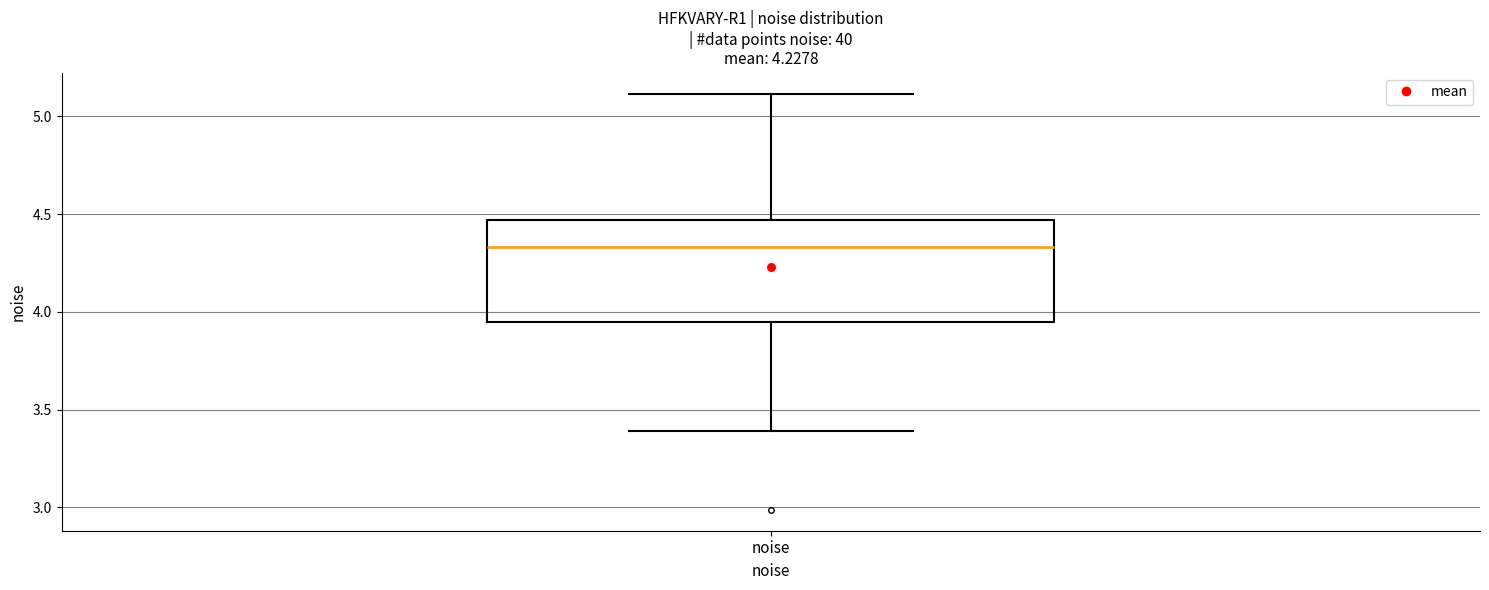

Where does the lower whisker of the box for noise end on the y-axis? The values are not printed on the chart, so give them approximately, as read against the axis.

3.40